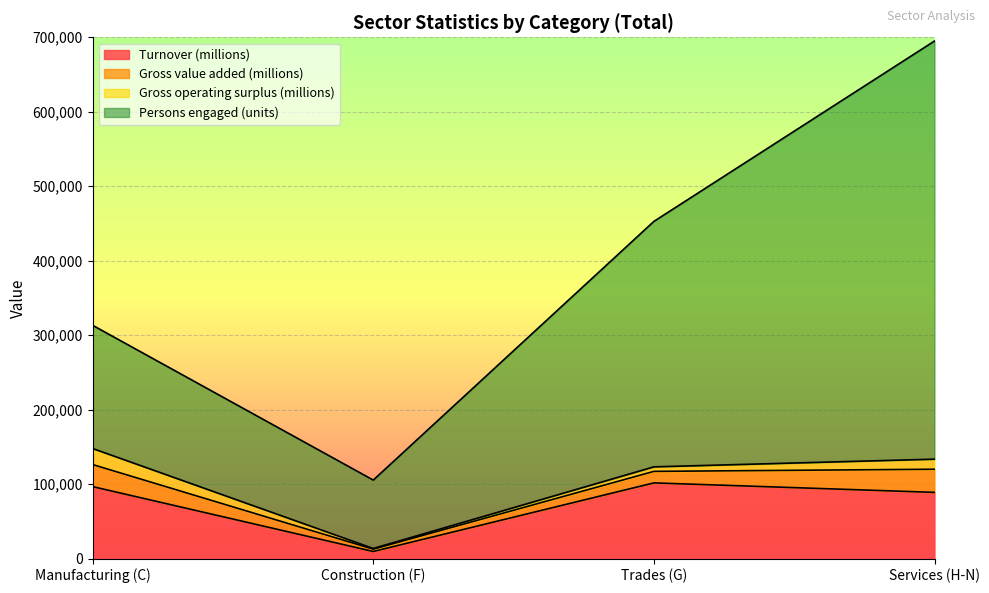

What is the sum of all Persons engaged (units) values?

1148445